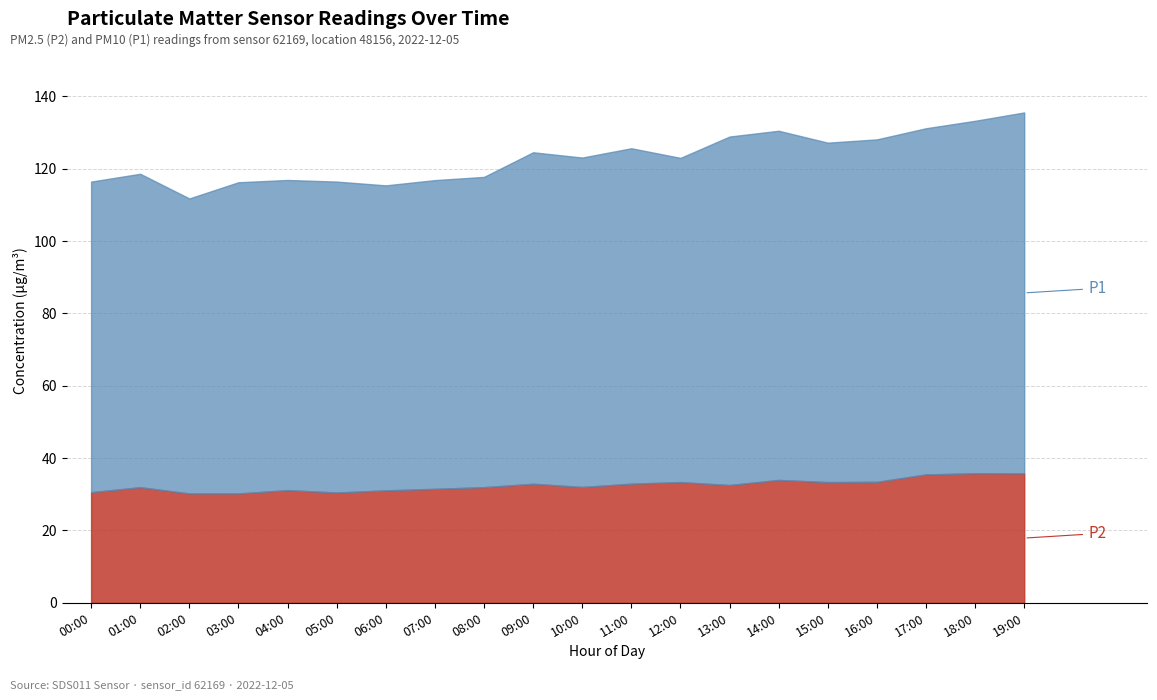

What position from the left is 08:00?

9